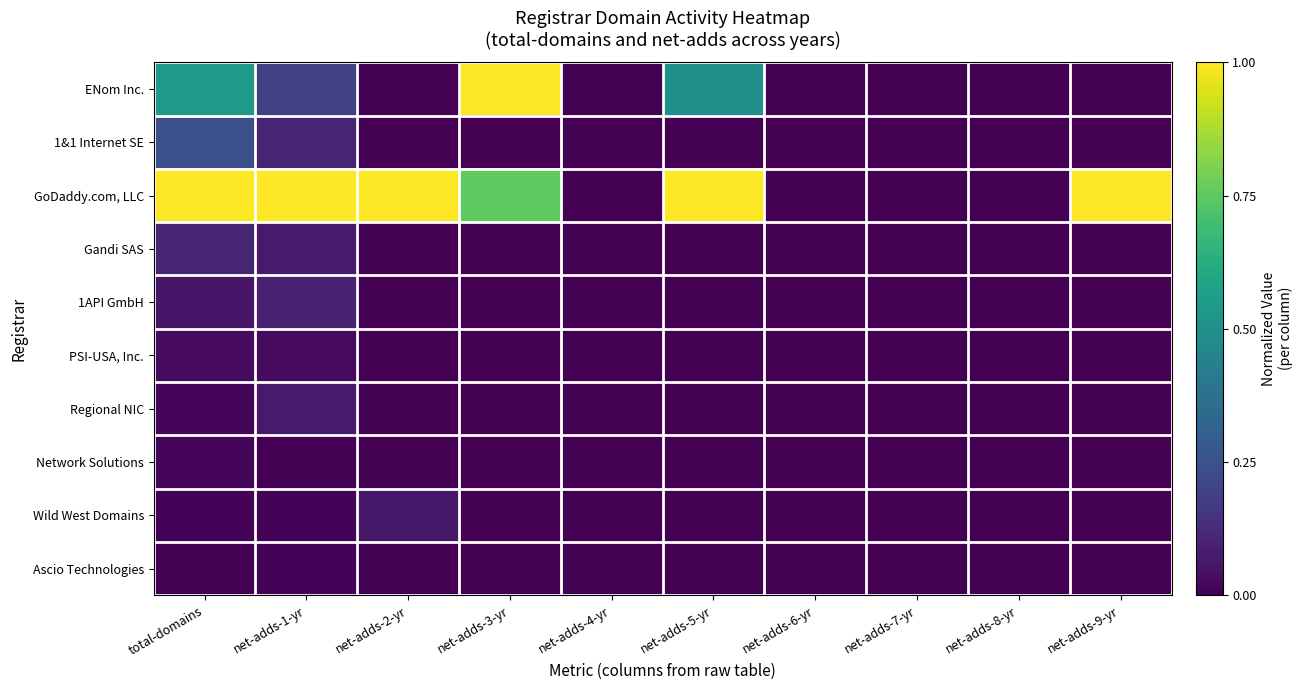

Reading left to right, transcribe all the data shown in this chart.

ENom Inc.: total-domains=0.5	net-adds-1-yr=0.2	net-adds-2-yr=0.0	net-adds-3-yr=1.0	net-adds-4-yr=0.0	net-adds-5-yr=0.5	net-adds-6-yr=0.0	net-adds-7-yr=0.0	net-adds-8-yr=0.0	net-adds-9-yr=0.0
1&1 Internet SE: total-domains=0.2	net-adds-1-yr=0.1	net-adds-2-yr=0.0	net-adds-3-yr=0.0	net-adds-4-yr=0.0	net-adds-5-yr=0.0	net-adds-6-yr=0.0	net-adds-7-yr=0.0	net-adds-8-yr=0.0	net-adds-9-yr=0.0
GoDaddy.com, LLC: total-domains=1.0	net-adds-1-yr=1.0	net-adds-2-yr=1.0	net-adds-3-yr=0.8	net-adds-4-yr=0.0	net-adds-5-yr=1.0	net-adds-6-yr=0.0	net-adds-7-yr=0.0	net-adds-8-yr=0.0	net-adds-9-yr=1.0
Gandi SAS: total-domains=0.1	net-adds-1-yr=0.1	net-adds-2-yr=0.0	net-adds-3-yr=0.0	net-adds-4-yr=0.0	net-adds-5-yr=0.0	net-adds-6-yr=0.0	net-adds-7-yr=0.0	net-adds-8-yr=0.0	net-adds-9-yr=0.0
1API GmbH: total-domains=0.1	net-adds-1-yr=0.1	net-adds-2-yr=0.0	net-adds-3-yr=0.0	net-adds-4-yr=0.0	net-adds-5-yr=0.0	net-adds-6-yr=0.0	net-adds-7-yr=0.0	net-adds-8-yr=0.0	net-adds-9-yr=0.0
PSI-USA, Inc.: total-domains=0.0	net-adds-1-yr=0.0	net-adds-2-yr=0.0	net-adds-3-yr=0.0	net-adds-4-yr=0.0	net-adds-5-yr=0.0	net-adds-6-yr=0.0	net-adds-7-yr=0.0	net-adds-8-yr=0.0	net-adds-9-yr=0.0
Regional NIC: total-domains=0.0	net-adds-1-yr=0.1	net-adds-2-yr=0.0	net-adds-3-yr=0.0	net-adds-4-yr=0.0	net-adds-5-yr=0.0	net-adds-6-yr=0.0	net-adds-7-yr=0.0	net-adds-8-yr=0.0	net-adds-9-yr=0.0
Network Solutions: total-domains=0.0	net-adds-1-yr=0.0	net-adds-2-yr=0.0	net-adds-3-yr=0.0	net-adds-4-yr=0.0	net-adds-5-yr=0.0	net-adds-6-yr=0.0	net-adds-7-yr=0.0	net-adds-8-yr=0.0	net-adds-9-yr=0.0
Wild West Domains: total-domains=0.0	net-adds-1-yr=0.0	net-adds-2-yr=0.1	net-adds-3-yr=0.0	net-adds-4-yr=0.0	net-adds-5-yr=0.0	net-adds-6-yr=0.0	net-adds-7-yr=0.0	net-adds-8-yr=0.0	net-adds-9-yr=0.0
Ascio Technologies: total-domains=0.0	net-adds-1-yr=0.0	net-adds-2-yr=0.0	net-adds-3-yr=0.0	net-adds-4-yr=0.0	net-adds-5-yr=0.0	net-adds-6-yr=0.0	net-adds-7-yr=0.0	net-adds-8-yr=0.0	net-adds-9-yr=0.0